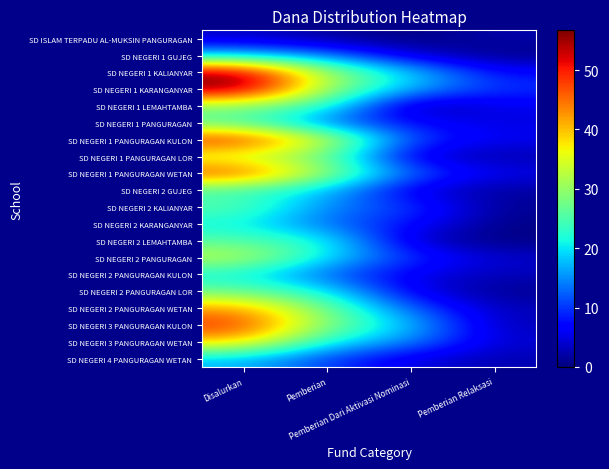

At which category is the sum across all series the highest?

Disalurkan